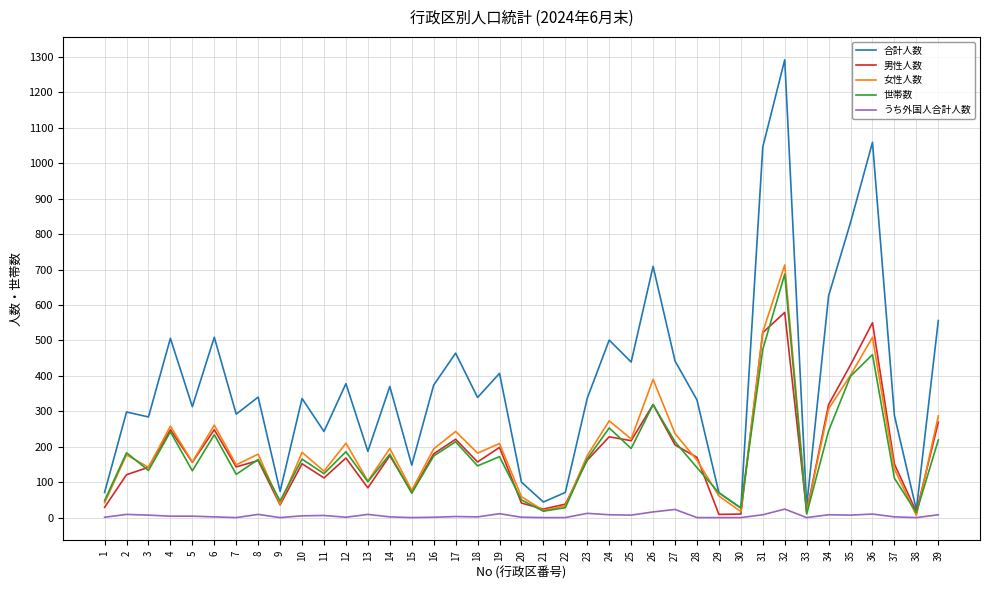

Between 3 and 15, which series saw the biggest shift?

合計人数